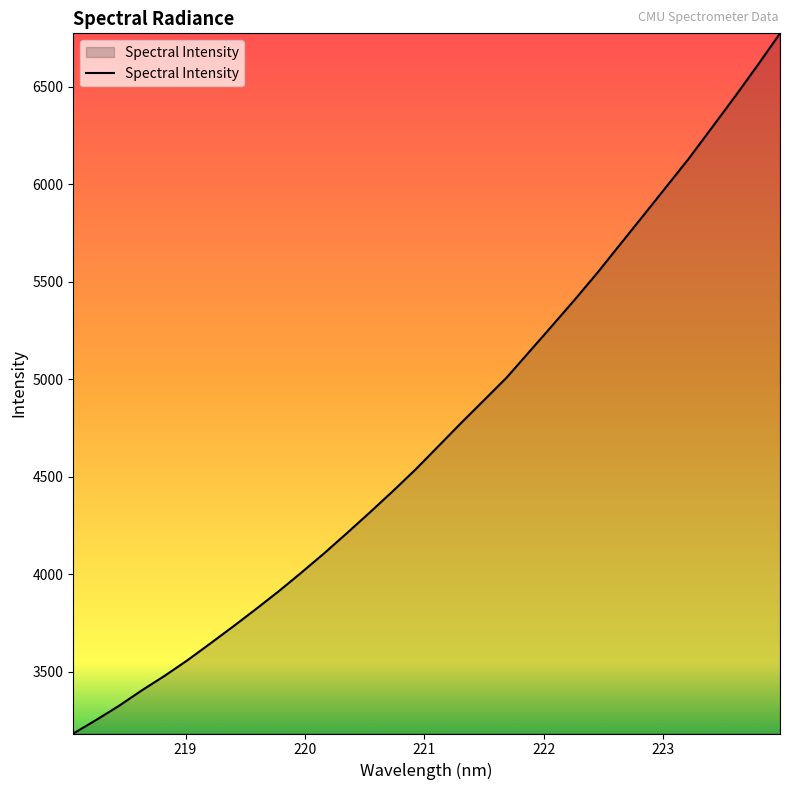

What is the minimum value shown in the chart?

3183.5